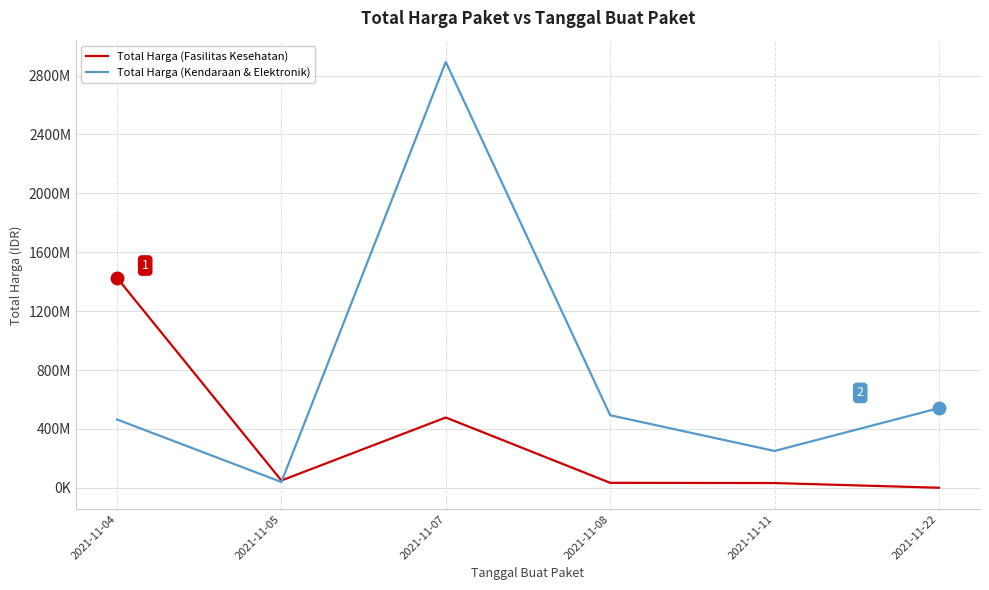

How many interior local valleys does the Total Harga (Kendaraan & Elektronik) series have?

2